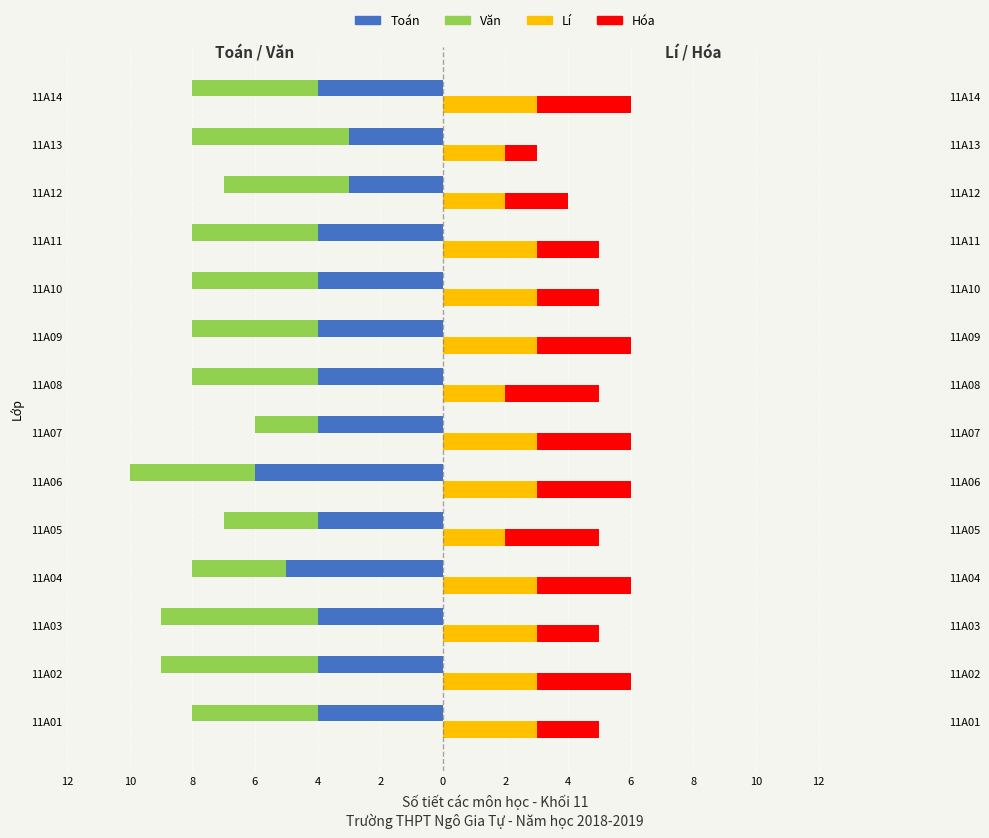

Between 11A11 and 11A01, which is larger?

11A11